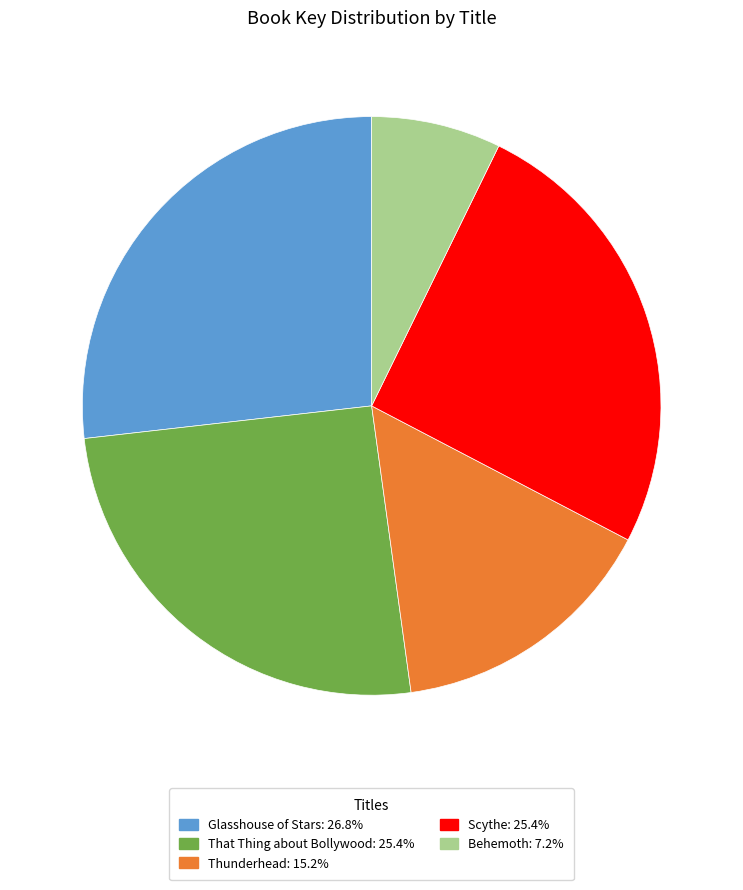

Is the sum of Scythe: 25.4% and Behemoth: 7.2% greater than half?

No